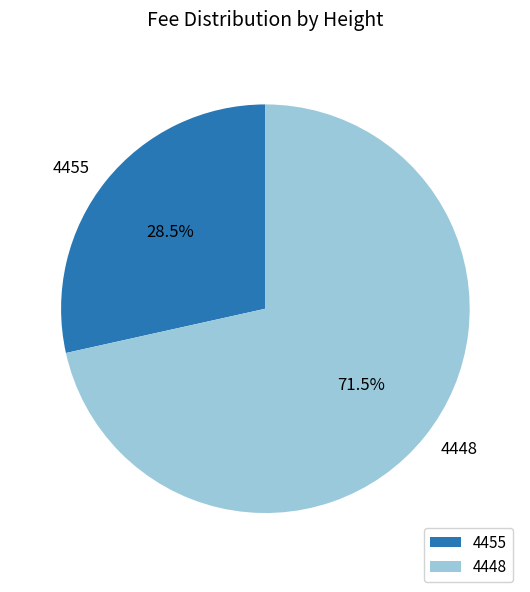

What is the largest slice in the pie chart?

4448